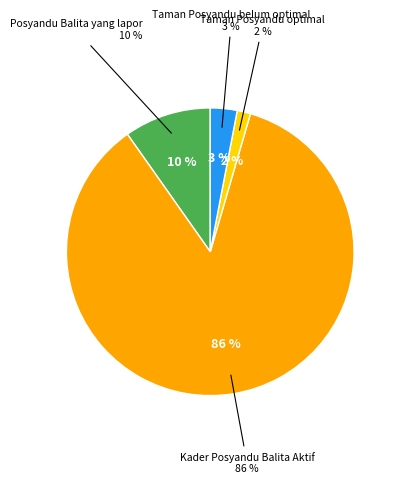

Do Posyandu Balita yang lapor and Taman Posyandu belum optimal together represent more than half of the pie?

No